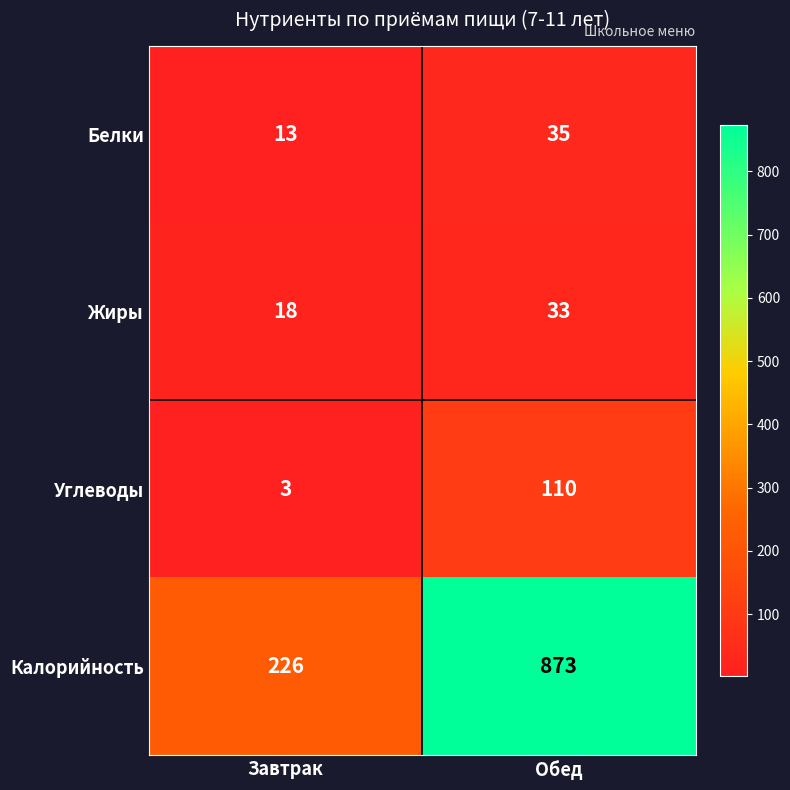

What is the spread (max minus min) of values at Обед?

840